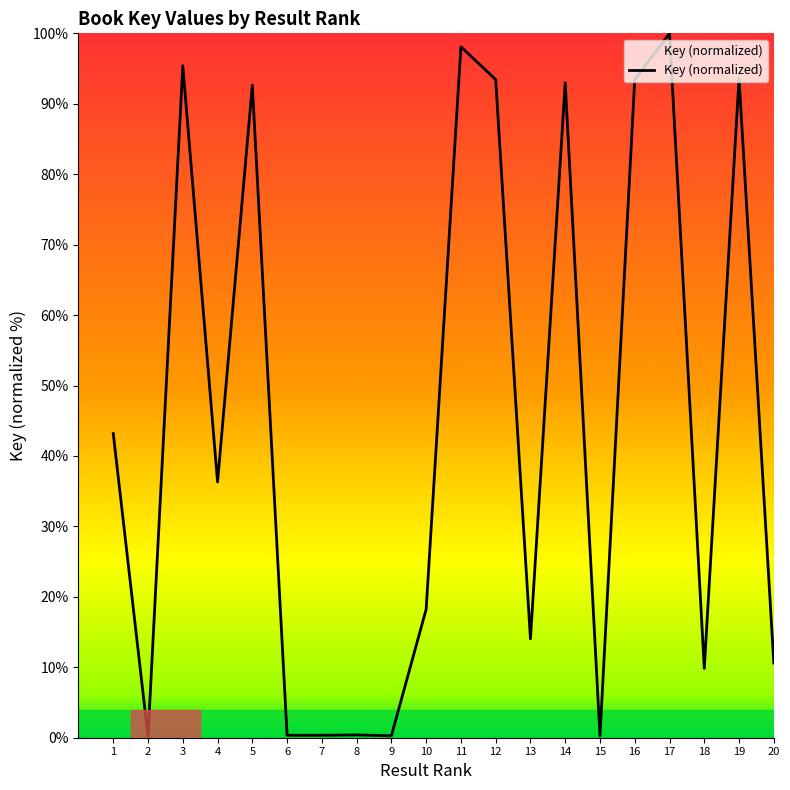

What is the greatest value displayed?

100.0